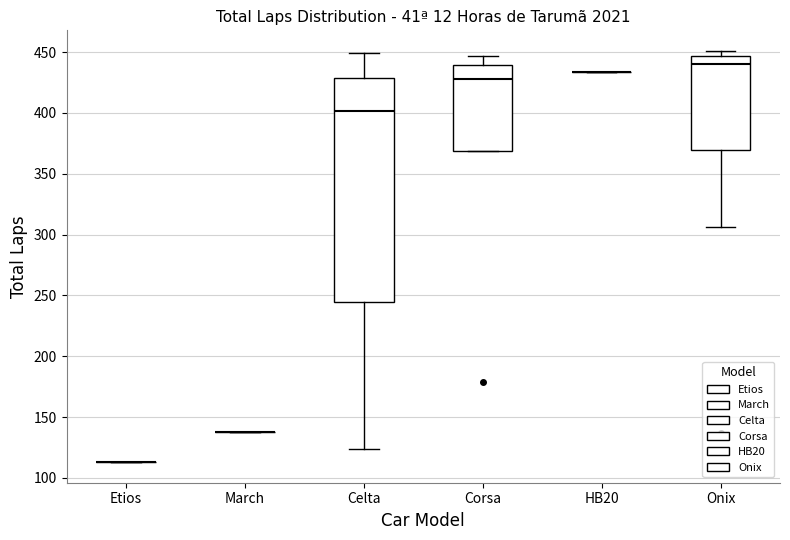

Comparing the boxes themselves (not the whiskers), which one is the tallest?

Celta